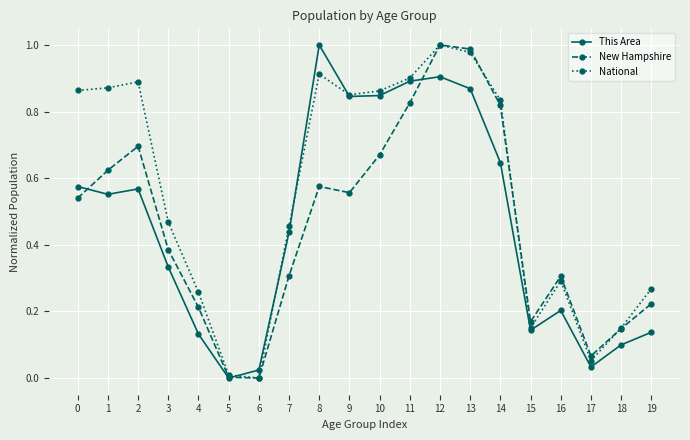

Which category has the highest value in the This Area series?

8